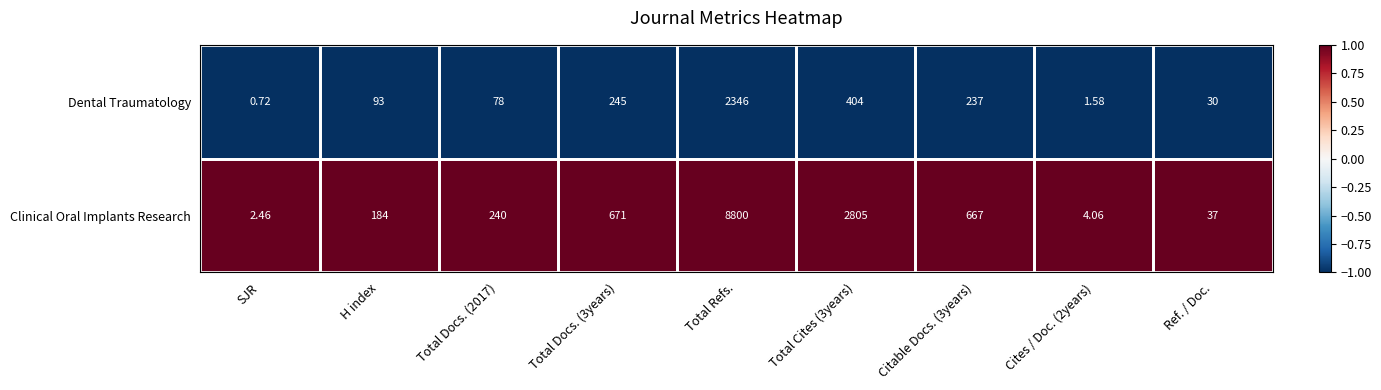

List the series in order of their overall mean, highest first.

Clinical Oral Implants Research, Dental Traumatology